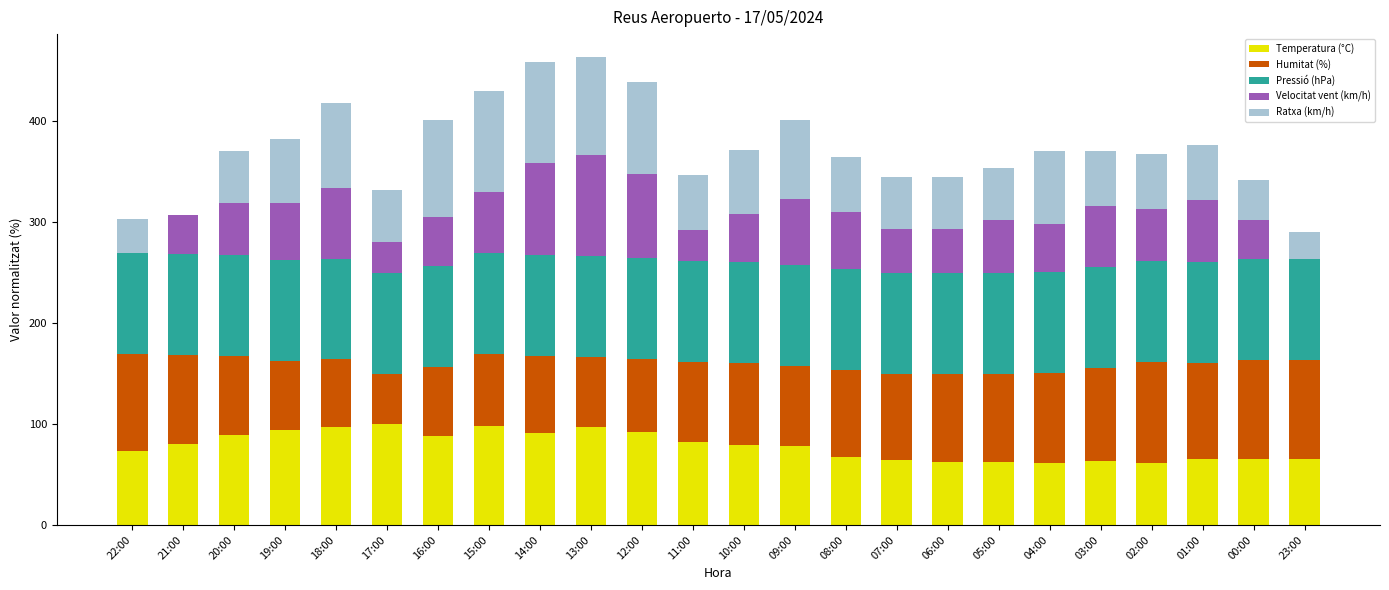

The Temperatura (°C) series shows 61.4 at 04:00. True or false?

True